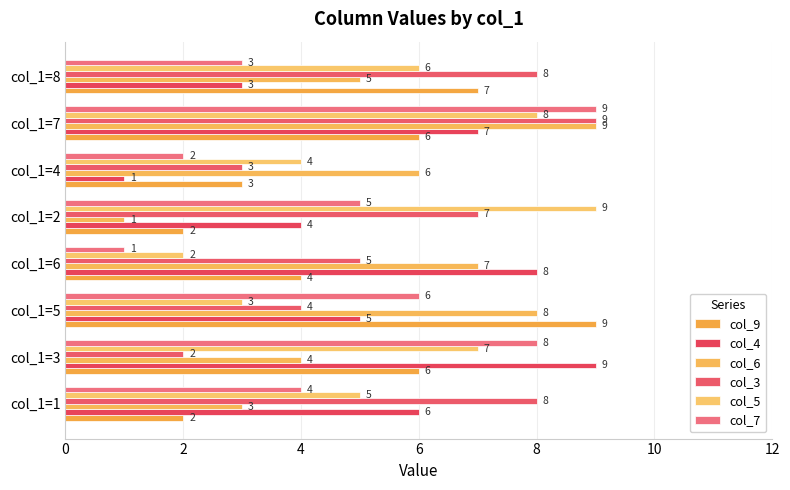

Count the number of categories in the chart.

8